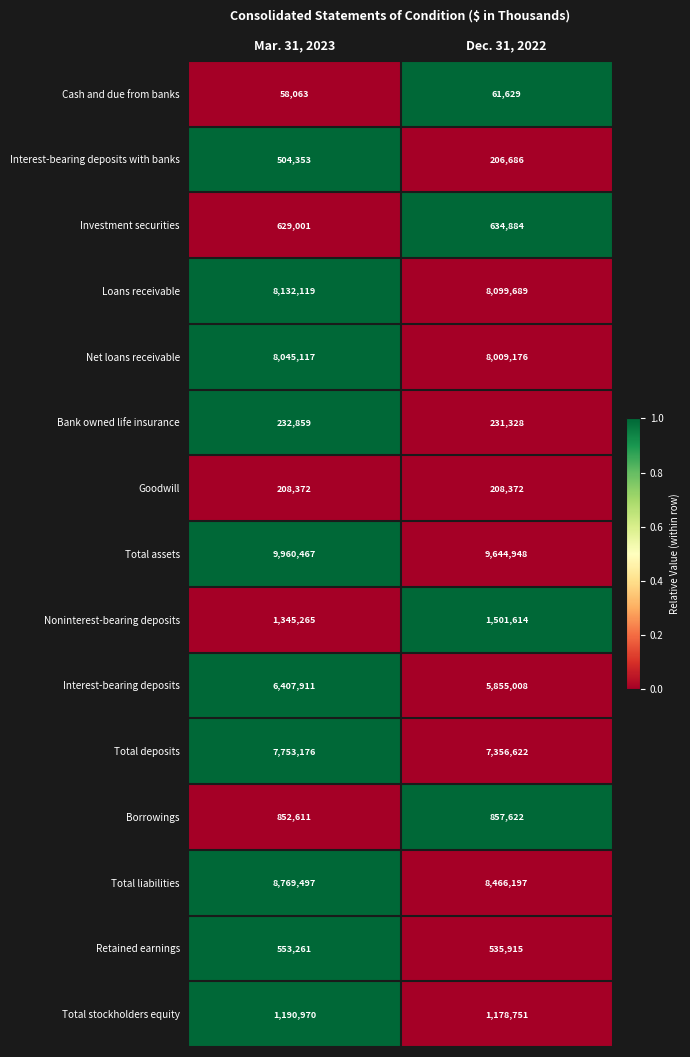

Which label corresponds to the smallest value in the chart?

Mar. 31, 2023